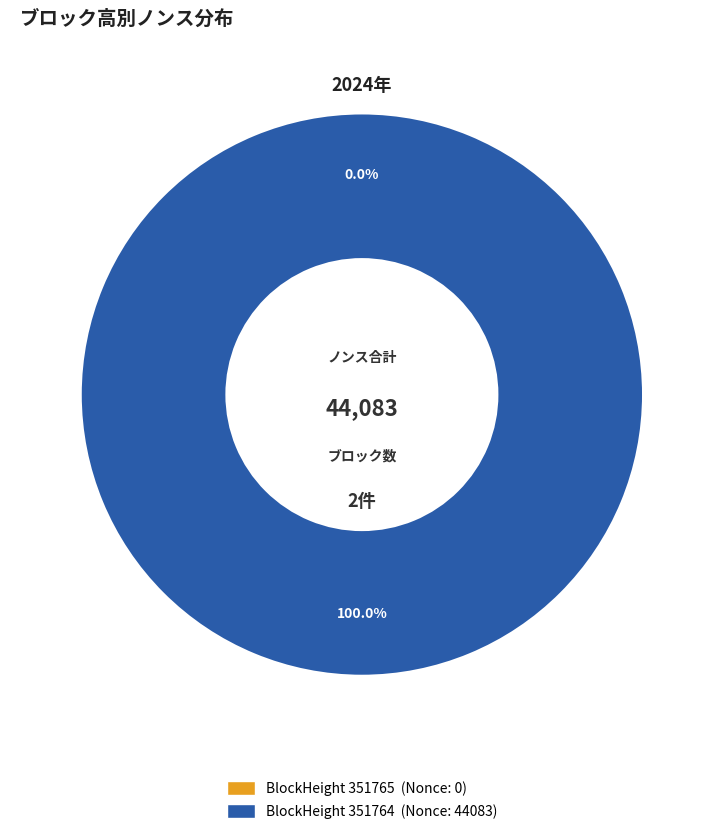

Which category accounts for the majority?

351764